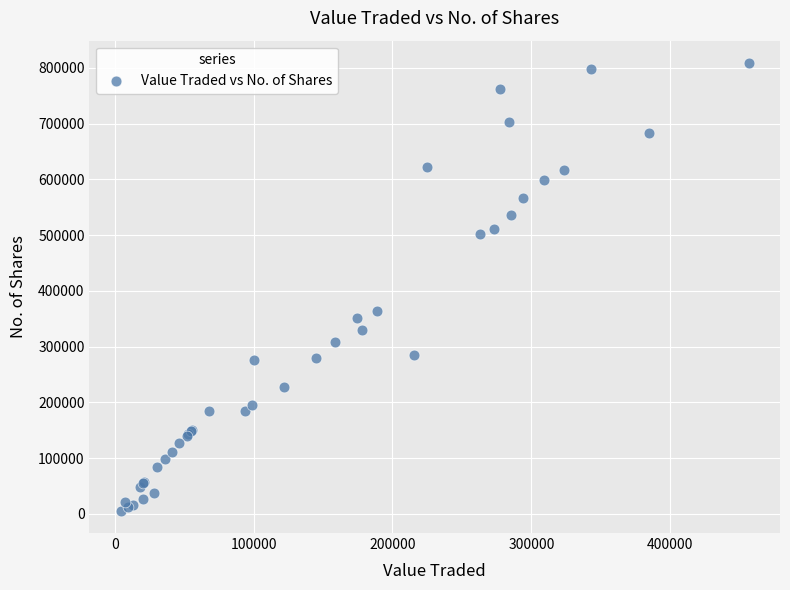

What Y value in the scatter plot is closest to 407198?

364185